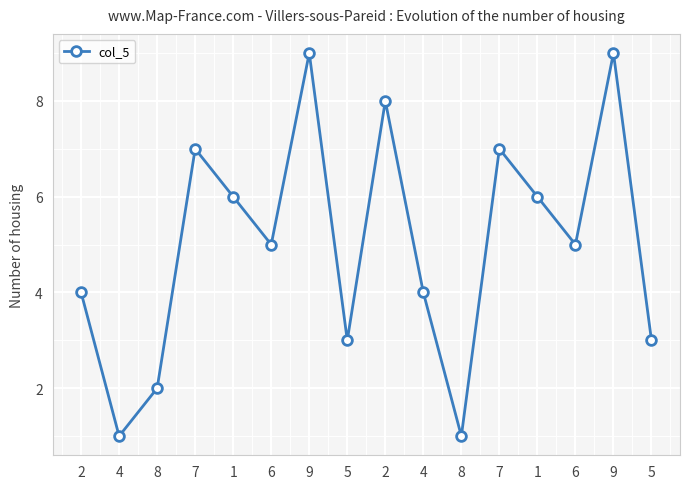

Reading right to left, extract all data points from this chart.

5=3	9=9	6=5	1=6	7=7	8=1	4=4	2=8	5=3	9=9	6=5	1=6	7=7	8=2	4=1	2=4